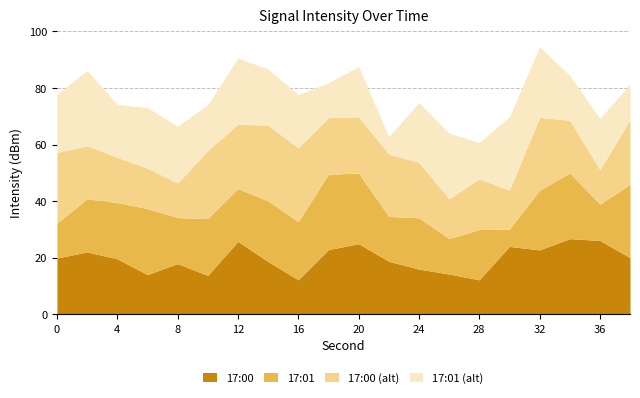

Where is the first local maximum for 17:00 (alt)?

10